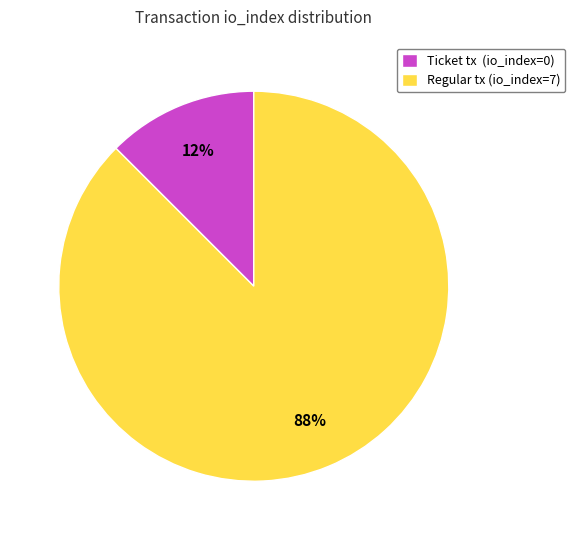

What is the smallest slice in the pie chart?

Ticket tx (io_index=0)